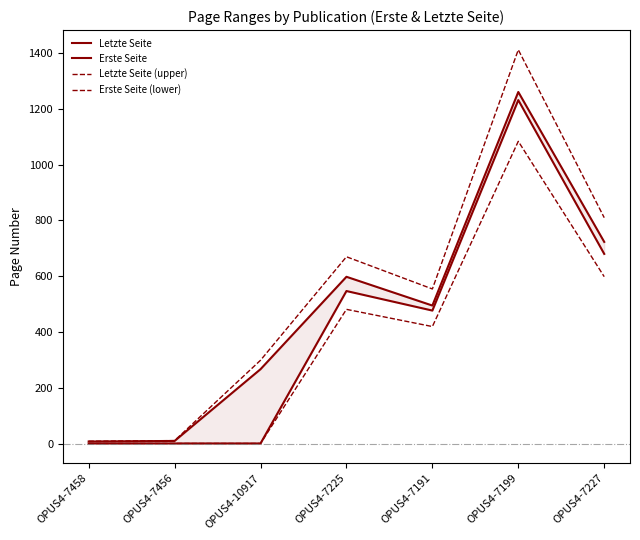

What is the label of the 2nd point from the right?

OPUS4-7199